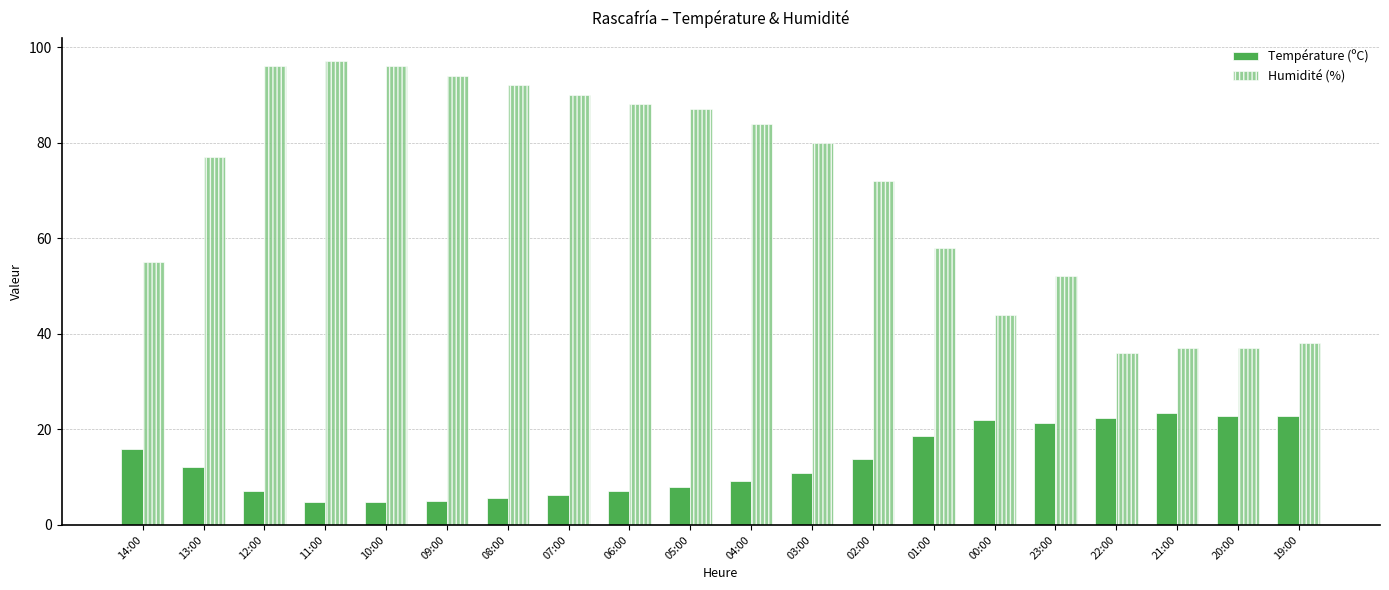

What is the label of the 8th bar from the left?

07:00